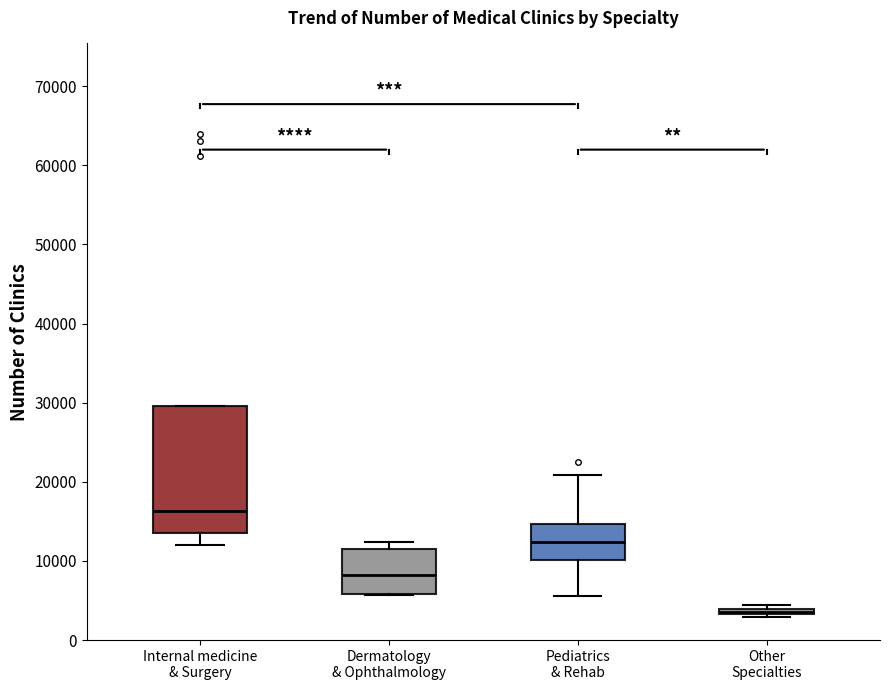

Where is the upper edge of the box for Internal medicine & Surgery on the y-axis? The values are not printed on the chart, so give them approximately, as read against the axis.

30000